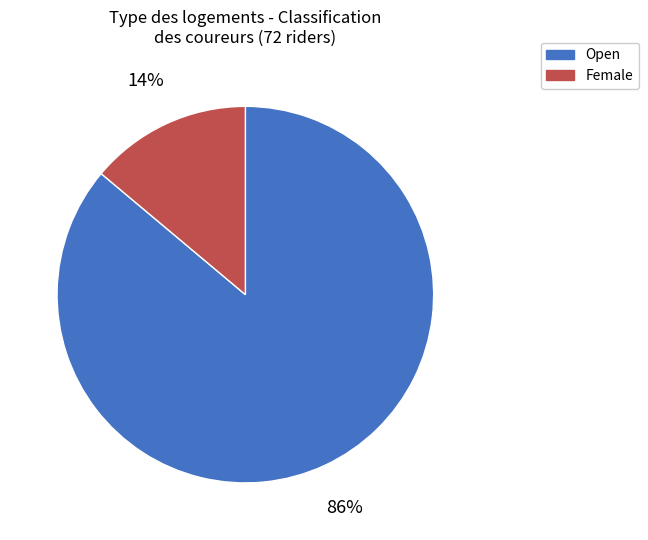

Which slice represents more than half of the pie?

Open